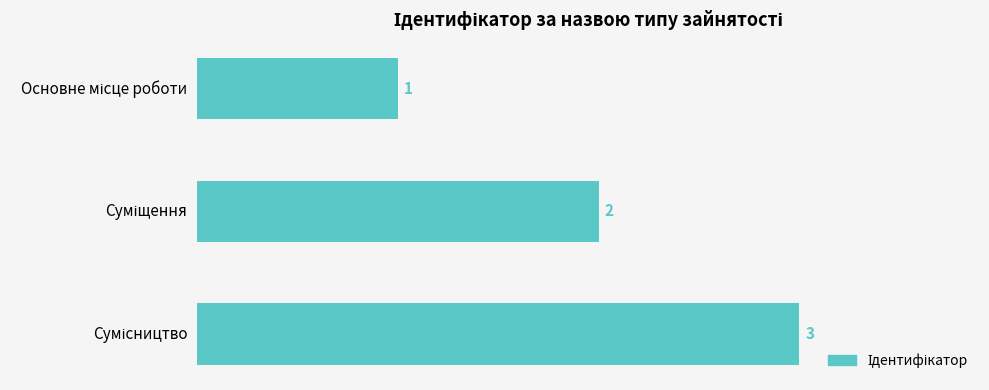

What is the maximum value shown in the chart?

3